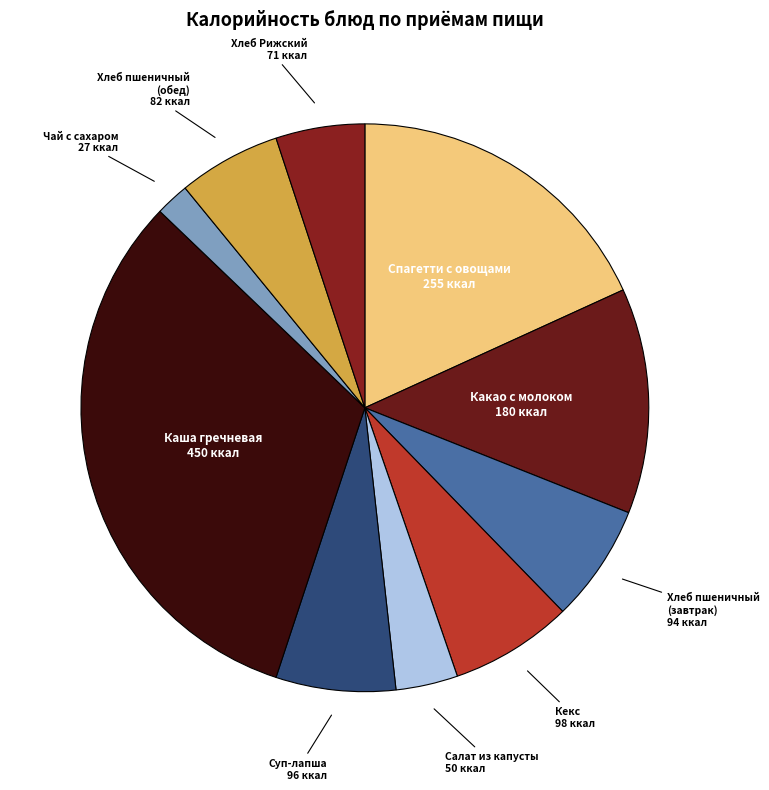

Which category has the biggest portion of the pie?

Каша гречневая рассыпчатая